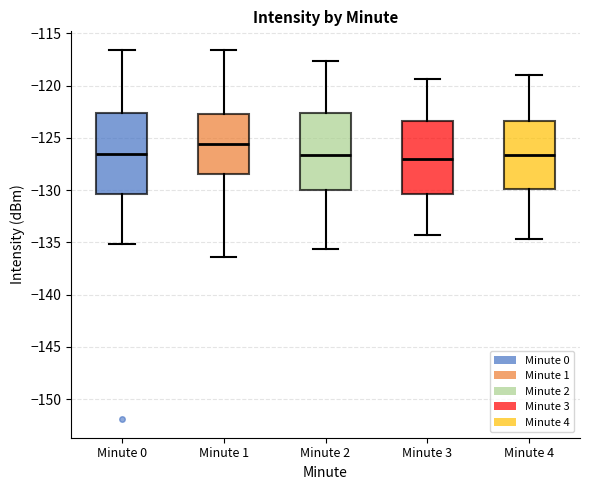

Reading left to right, transcribe this box plot: for each box, give where its median line is, the range the box spans, and where its two whiskers end, as read against the y-axis. The values are not printed on the chart, so give them approximately, as read against the axis.

Minute 0: median -126.5, box -130.5 to -122.5, whiskers -135.0 to -116.5
Minute 1: median -125.5, box -128.5 to -122.5, whiskers -136.5 to -116.5
Minute 2: median -126.5, box -130.0 to -122.5, whiskers -135.5 to -117.5
Minute 3: median -127.0, box -130.5 to -123.5, whiskers -134.5 to -119.5
Minute 4: median -126.5, box -130.0 to -123.5, whiskers -134.5 to -119.0